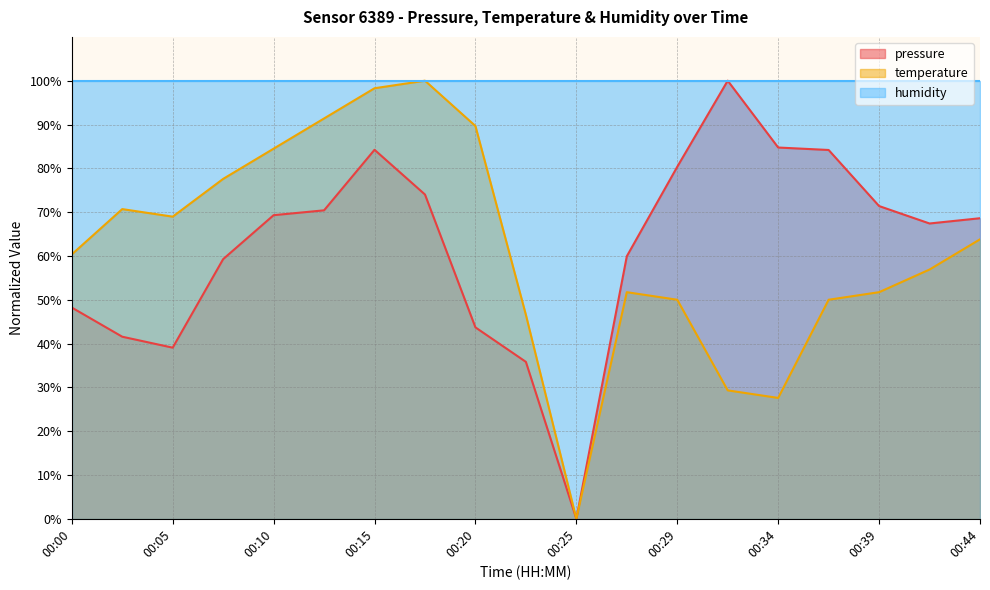

At which category is the sum across all series the highest?

00:15